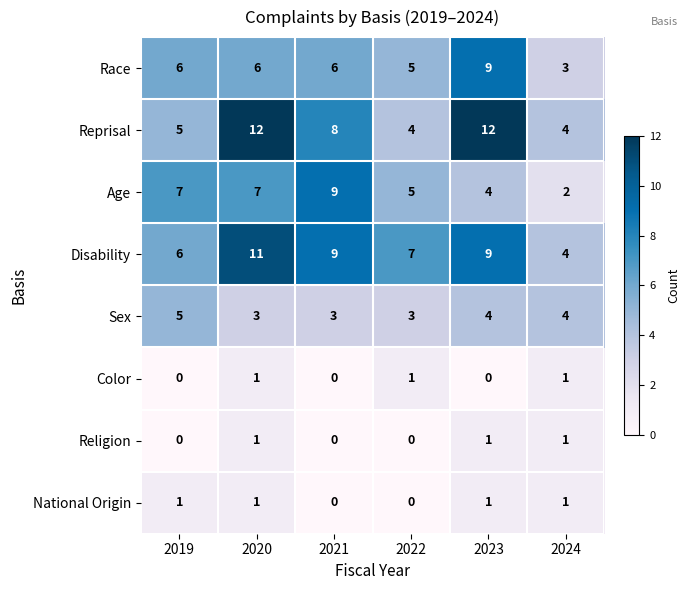

What is the difference between the highest and lowest values at 2023?

12